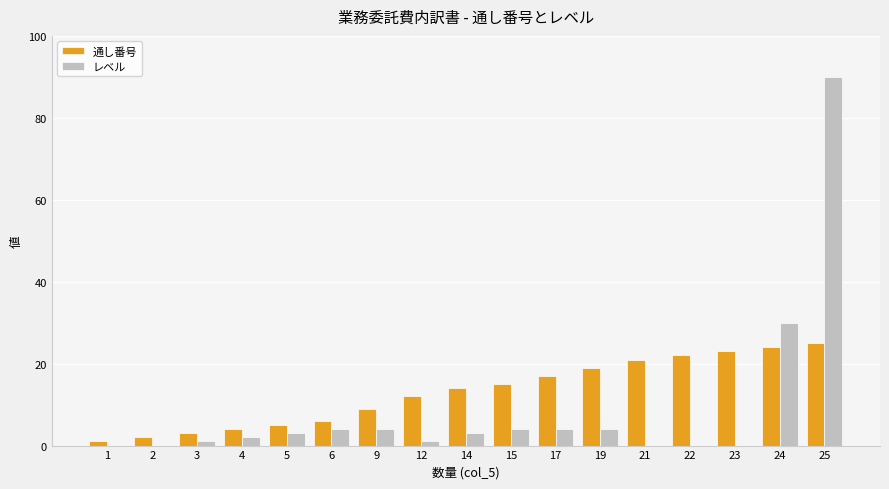

What are all the series names shown in the legend?

通し番号, レベル